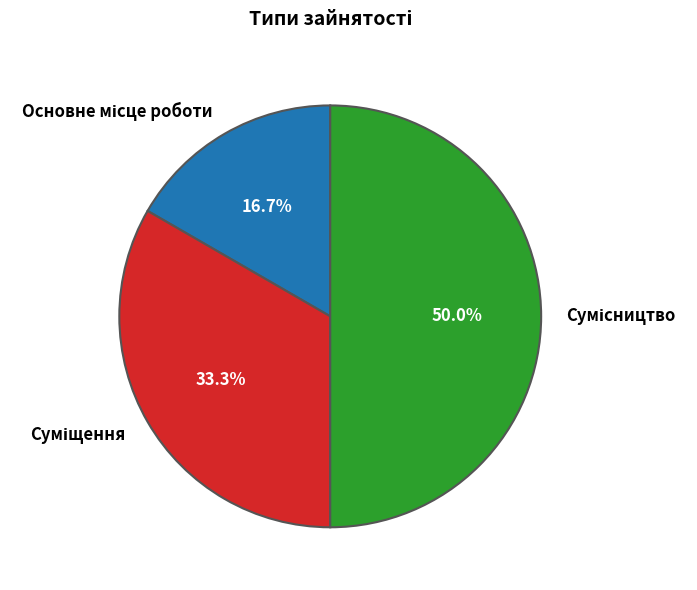

What is the smallest slice in the pie chart?

Основне місце роботи